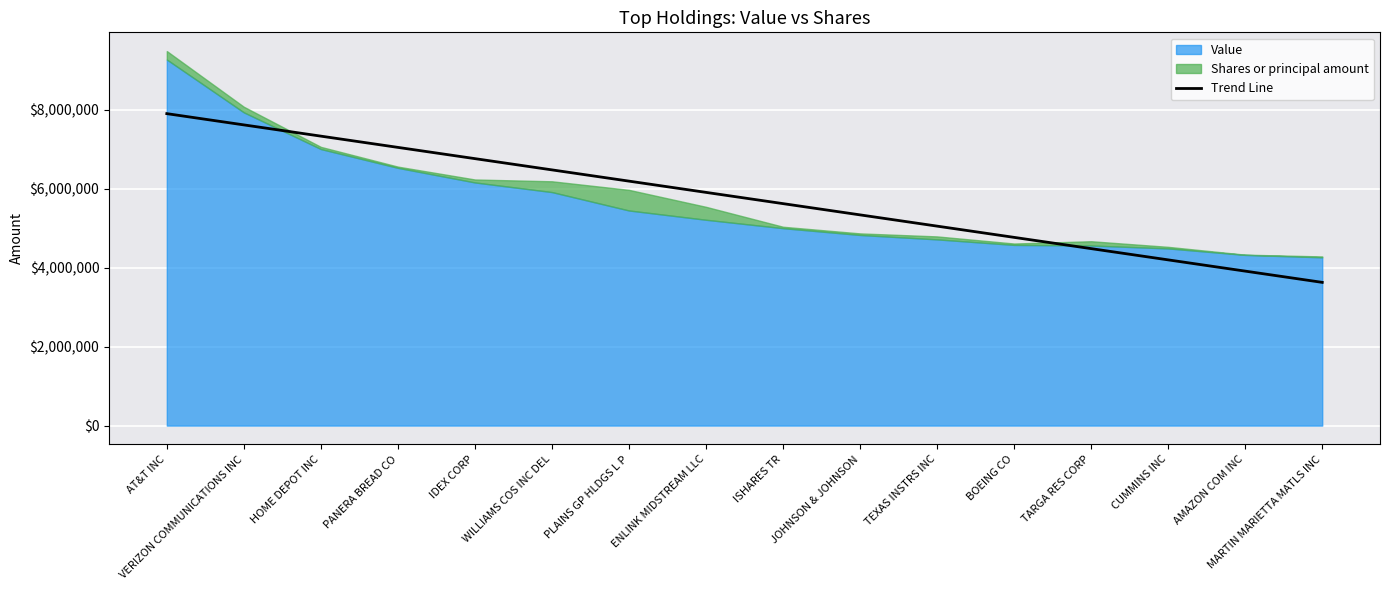

What is the difference between the second highest and second lowest values?

3703502.4